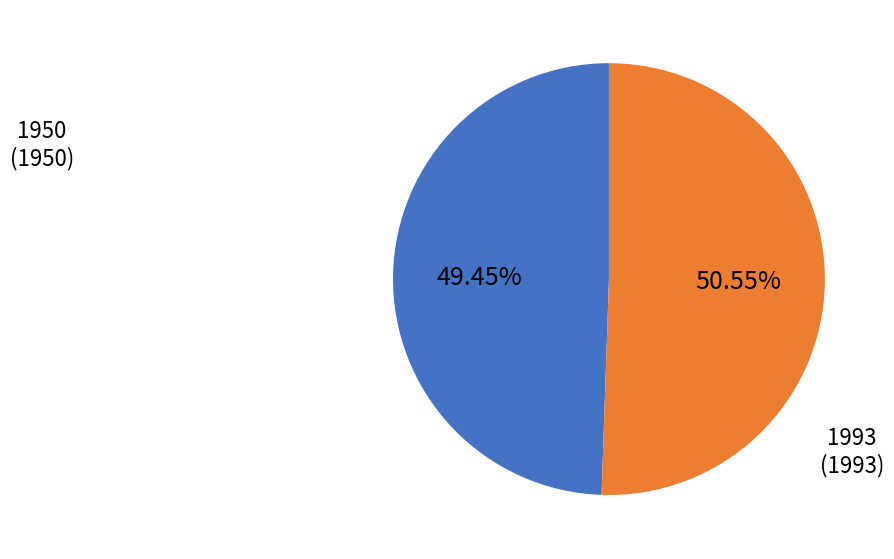

Is there a majority slice in this chart?

Yes